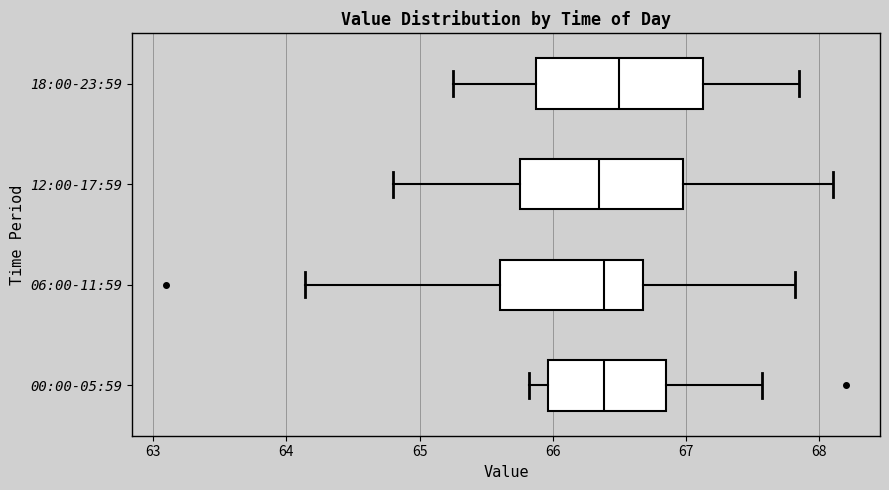

Where does the left whisker of the box for 06:00-11:59 end on the x-axis? The values are not printed on the chart, so give them approximately, as read against the axis.

64.1